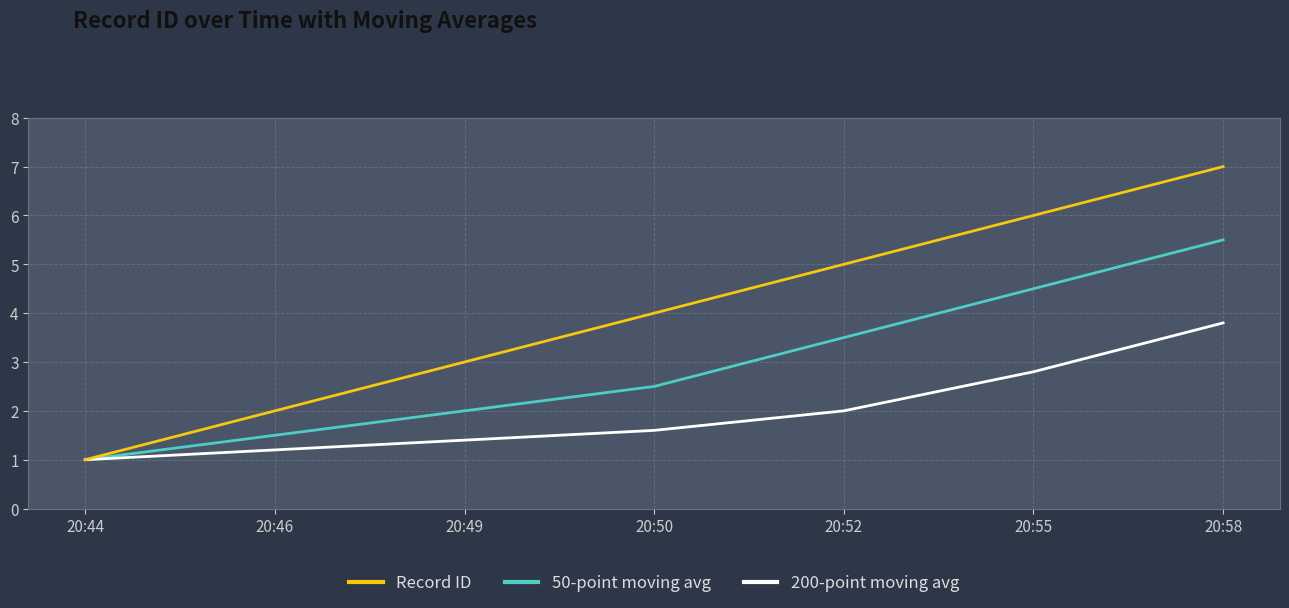

Reading left to right, transcribe all the data shown in this chart.

Record ID: 1.0	2.0	3.0	4.0	5.0	6.0	7.0
50-point moving avg: 1.0	1.5	2.0	2.5	3.5	4.5	5.5
200-point moving avg: 1.0	1.2	1.4	1.6	2.0	2.8	3.8